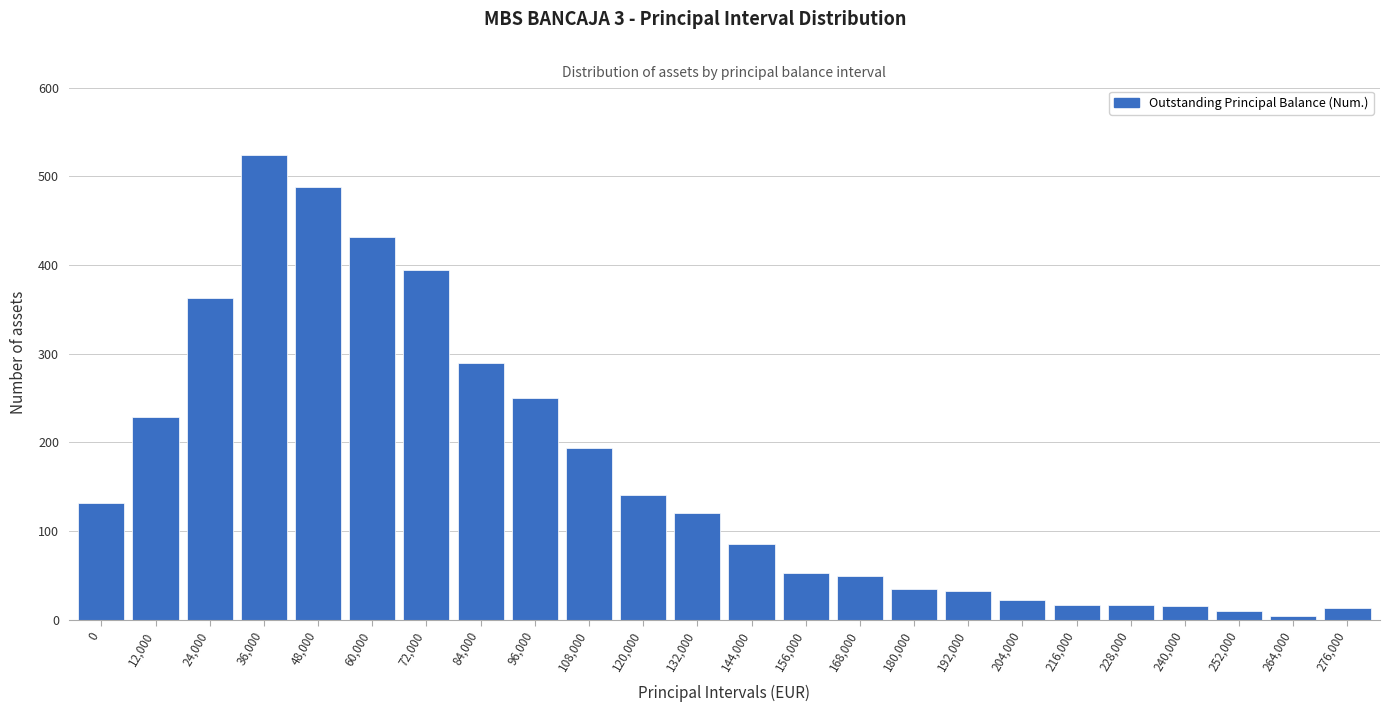

Which has a higher value, 72,000 or 84,000?

72,000